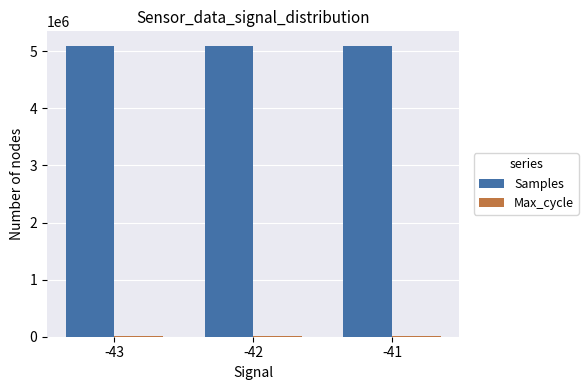

Does the chart contain stacked bars?

No